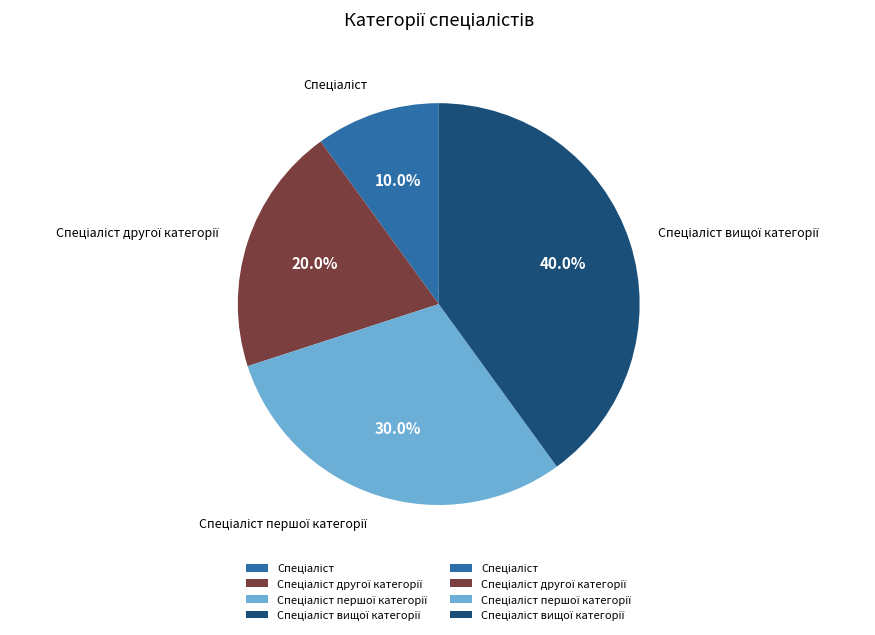

Is there any slice that represents more than half of the pie?

No